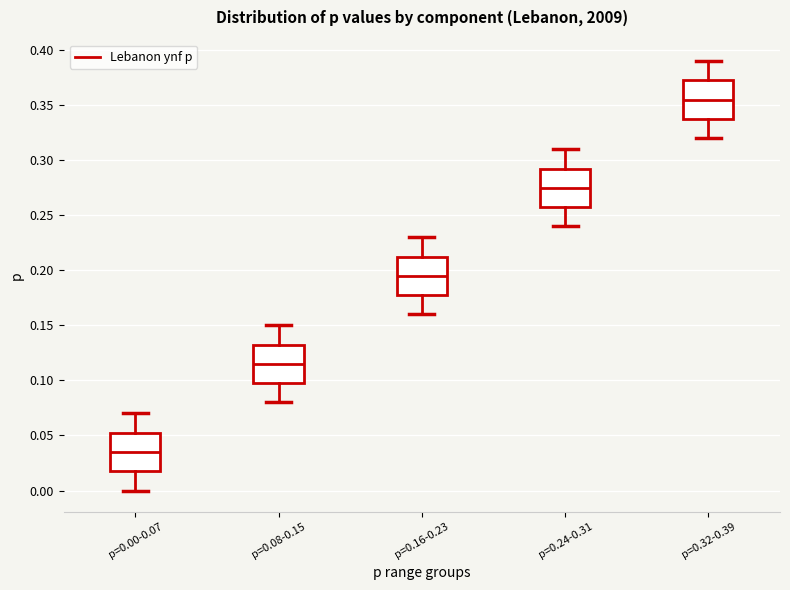

Which box's median line is the lowest?

p=0.00-0.07